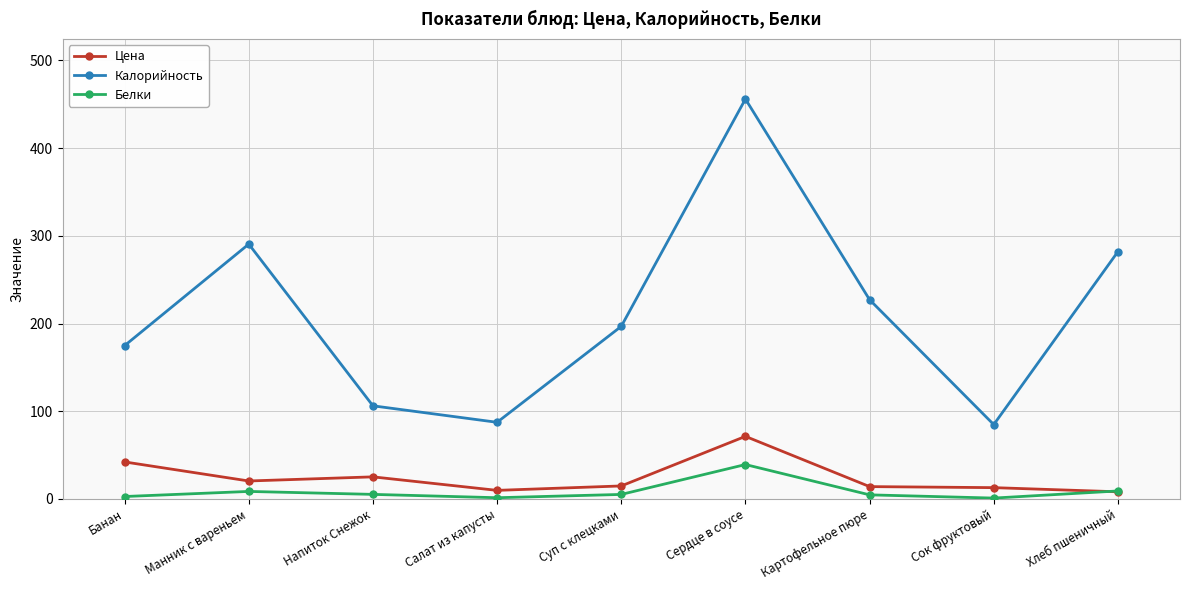

True or false: Белки and Калорийность cross at least once.

False